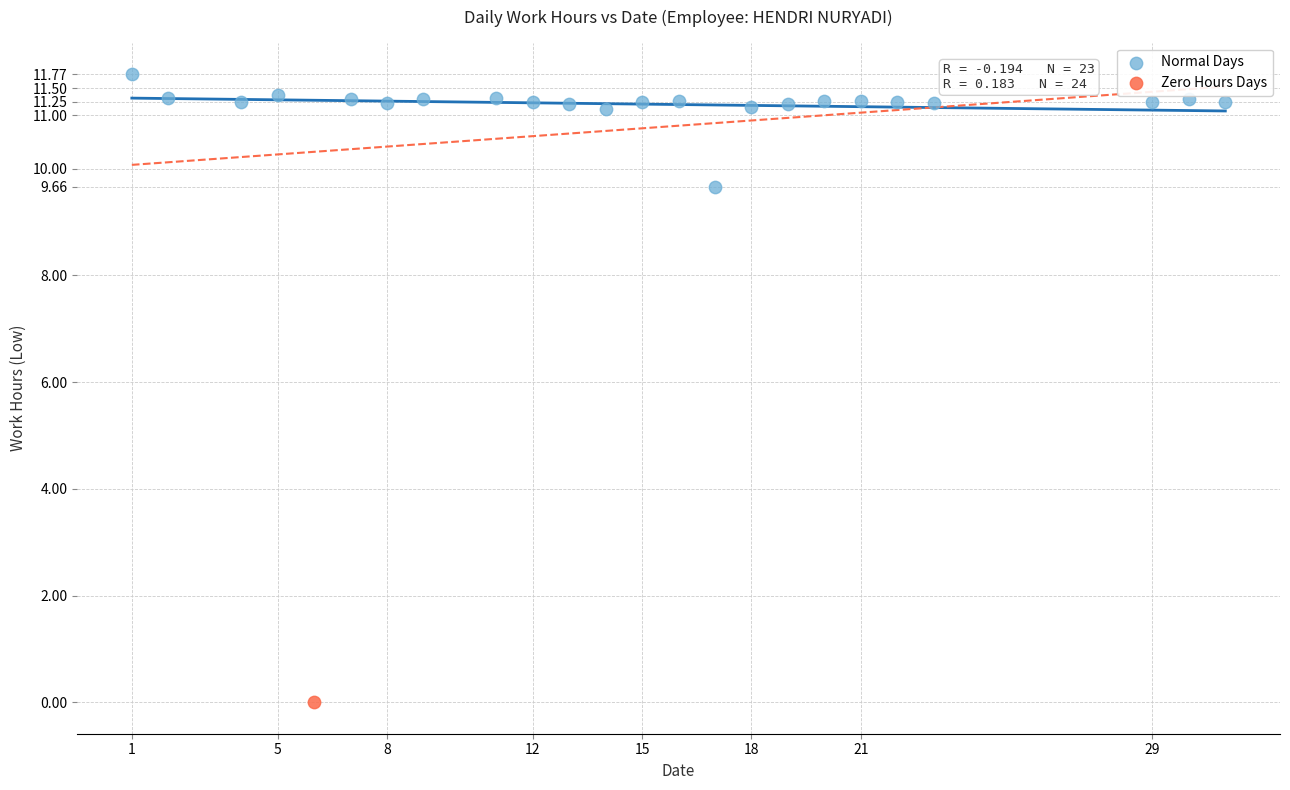

What are all the series names shown in the legend?

Normal Days, Zero Hours Days